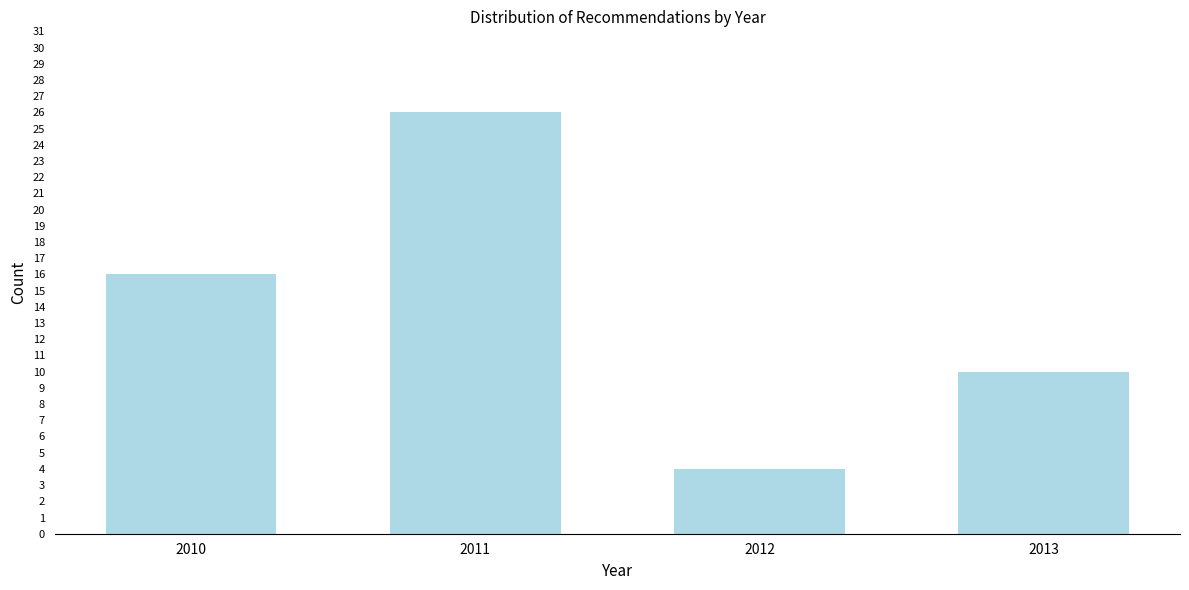

Reading left to right, list all the values displayed in this chart.

2010=16	2011=26	2012=4	2013=10